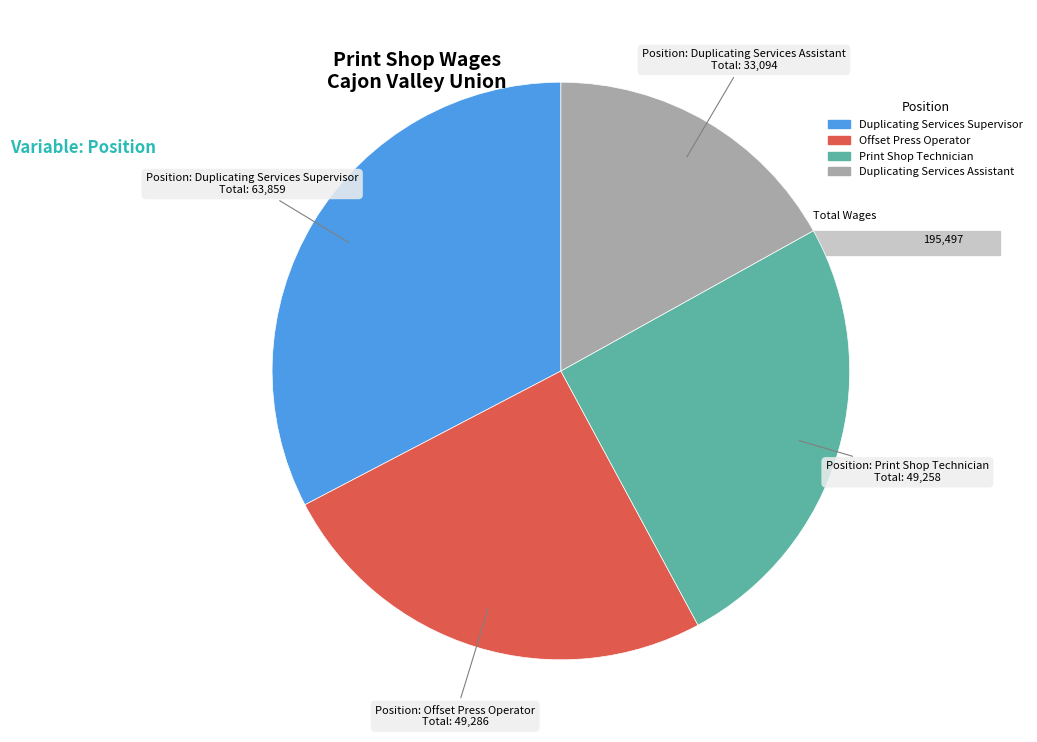

Which slice is the smallest?

Duplicating Services Assistant